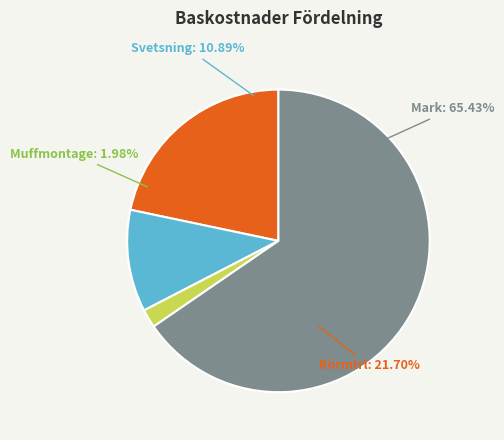

Approximately how many times larger is the value at Rörmtrl compared to Svetsning?

2.0